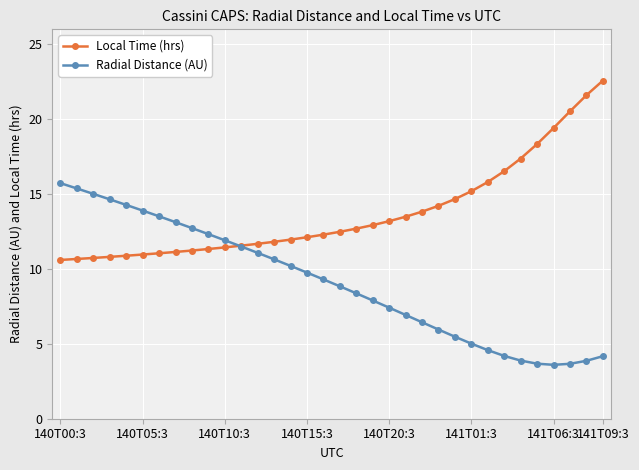

What is the value of the Radial Distance (AU) point at the 33rd from the left?

3.9